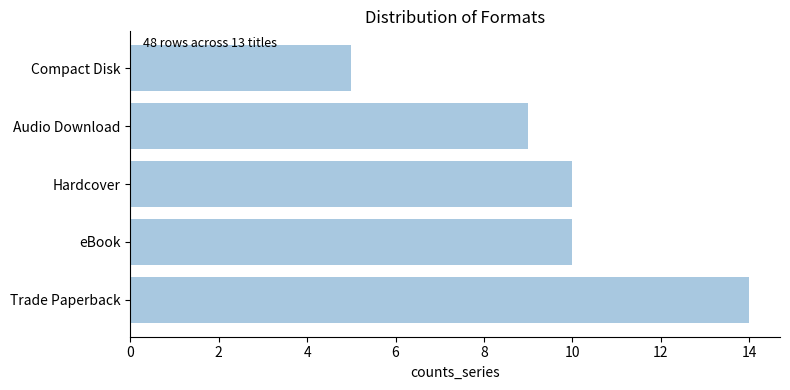

How many bars are there in total?

5